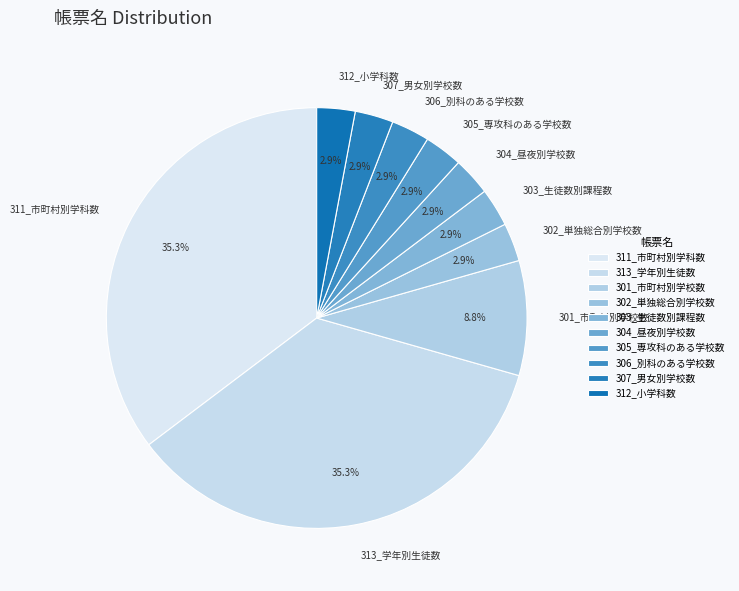

Is there a majority slice in this chart?

No